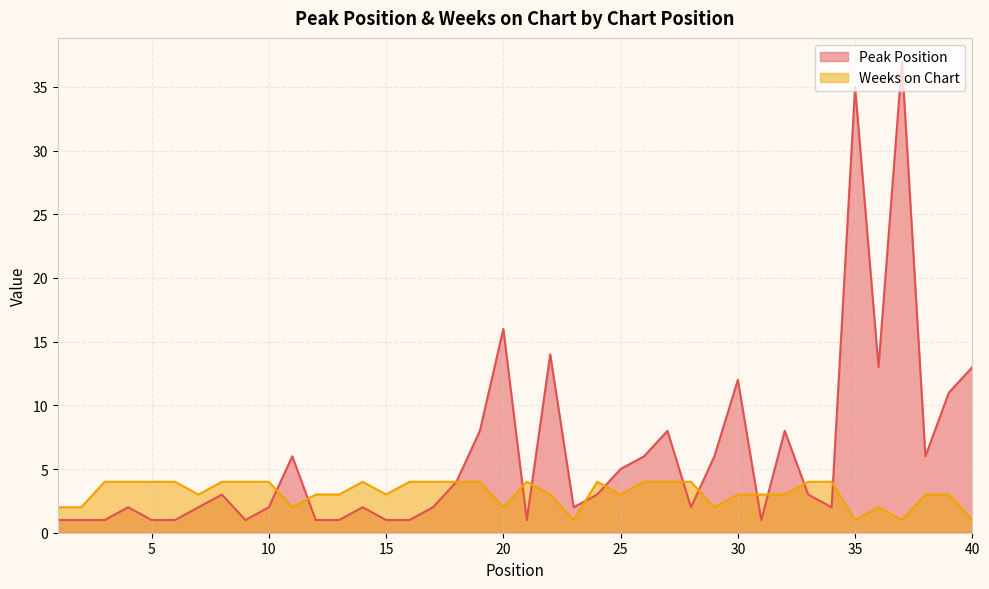

At which category is the sum across all series the highest?

37